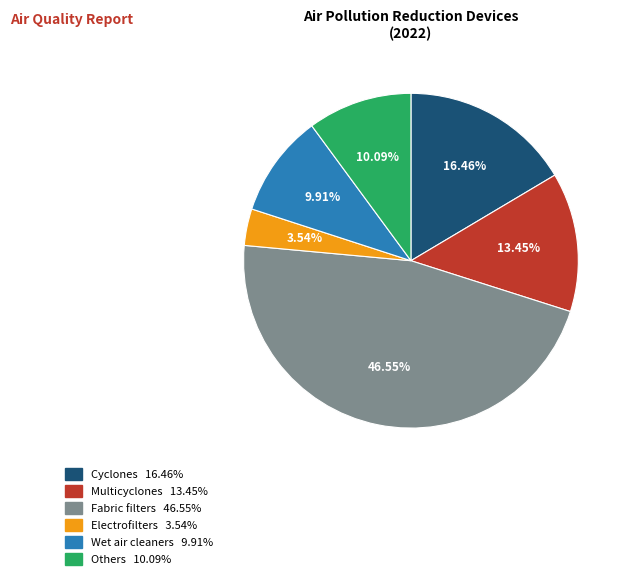

Which slice is the smallest?

Electrofilters